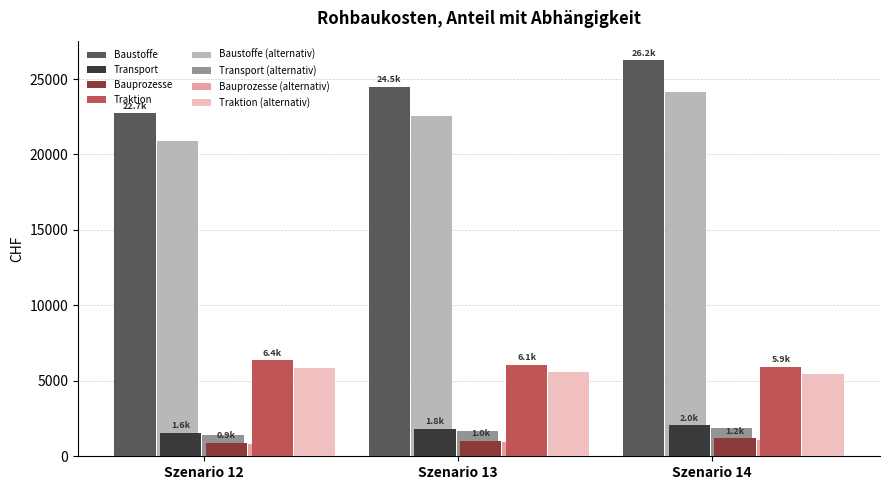

What is the difference between the highest and lowest values at Szenario 12?

21917.4